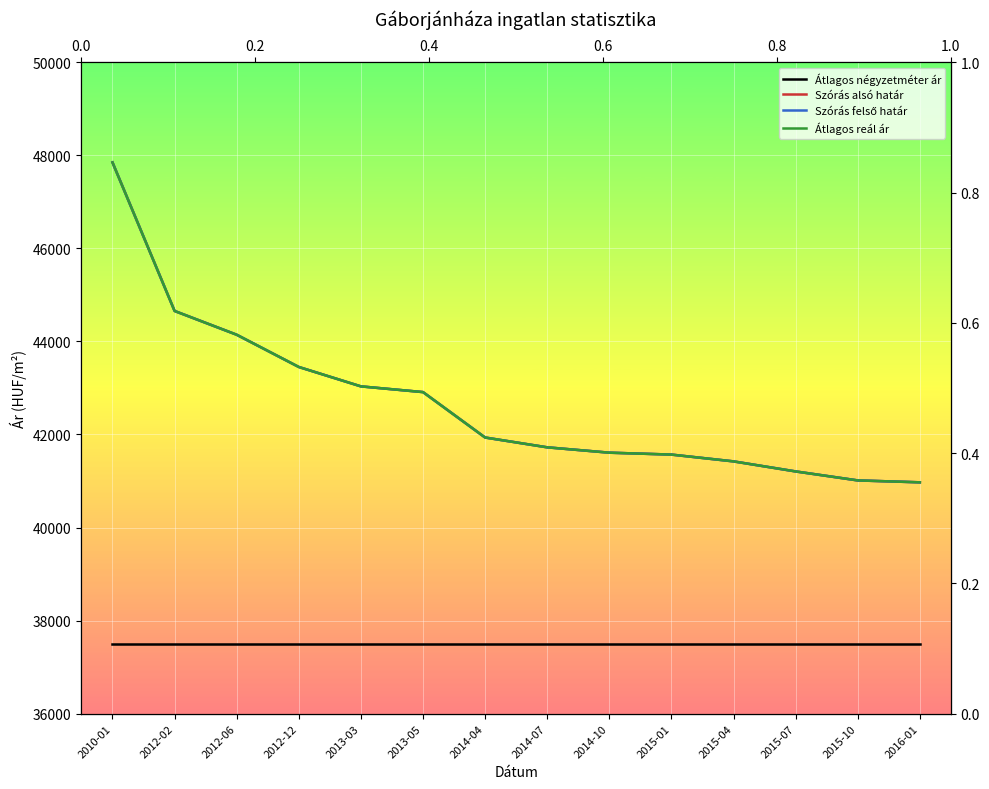

Rank the categories by Szórás felső határ value from lowest to highest.

2016-01, 2015-10, 2015-07, 2015-04, 2015-01, 2014-10, 2014-07, 2014-04, 2013-05, 2013-03, 2012-12, 2012-06, 2012-02, 2010-01